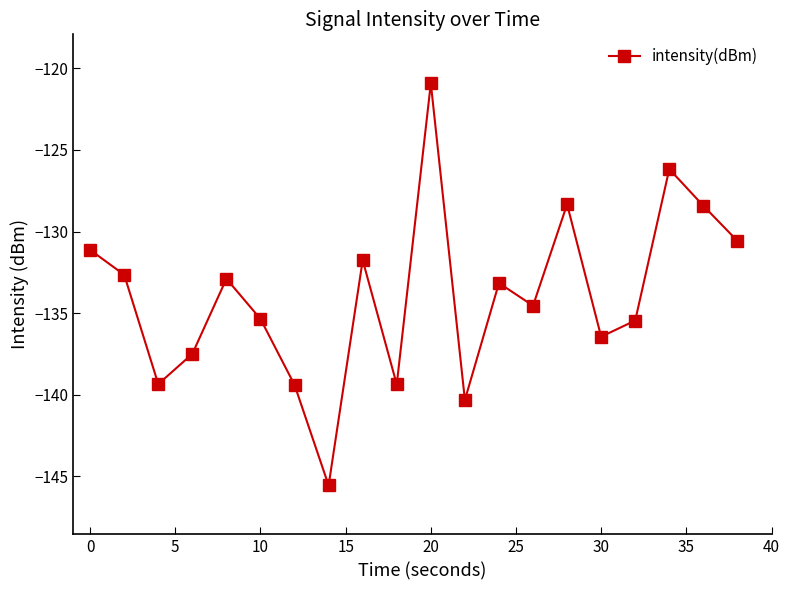

Does the chart display data point markers on the line(s)?

Yes